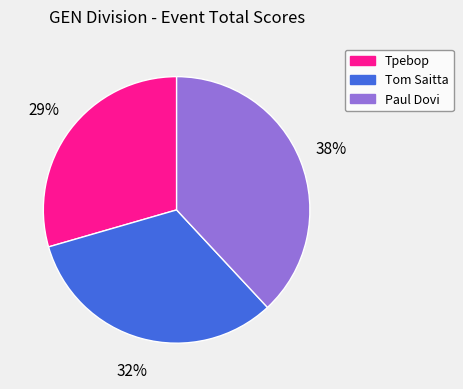

Which has a higher value, Paul Dovi or Tpebop?

Paul Dovi